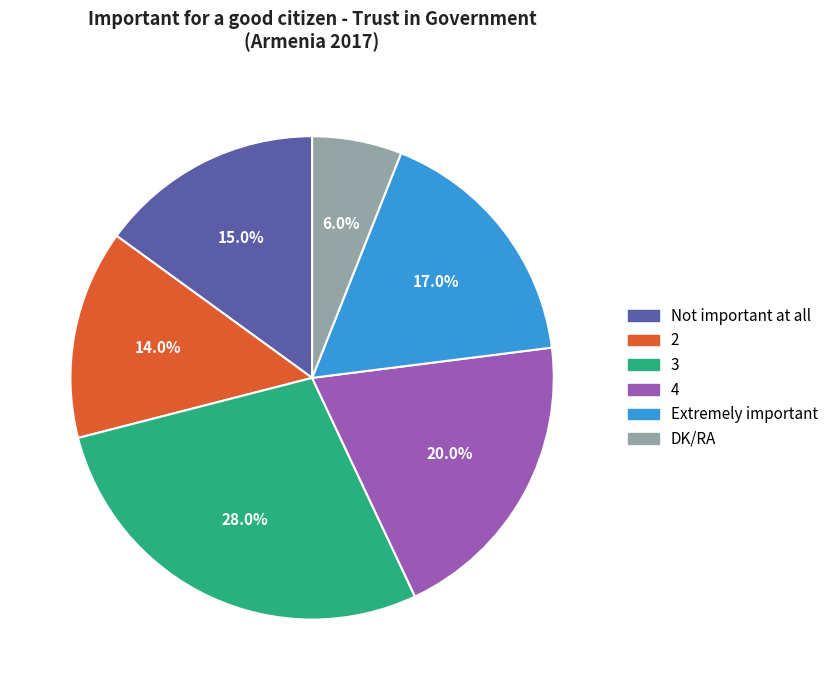

Does any single category account for the majority?

No